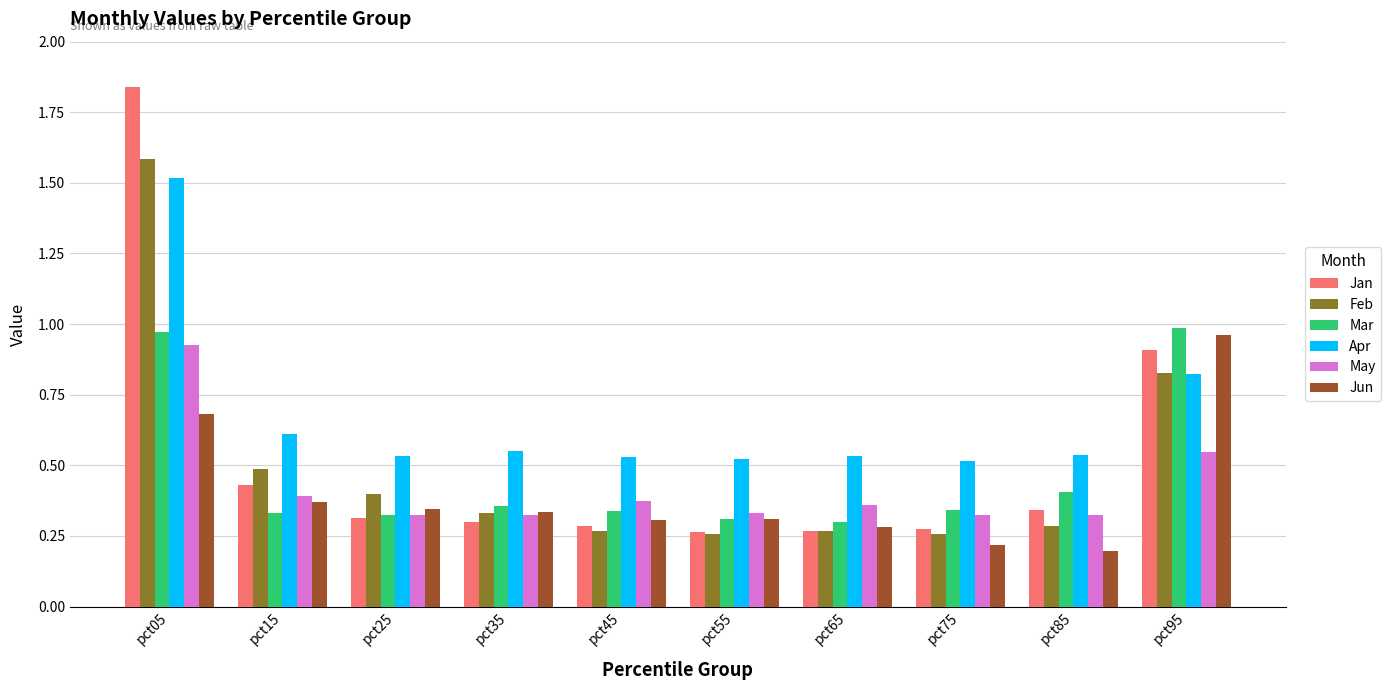

At which label does Apr reach its peak?

pct05